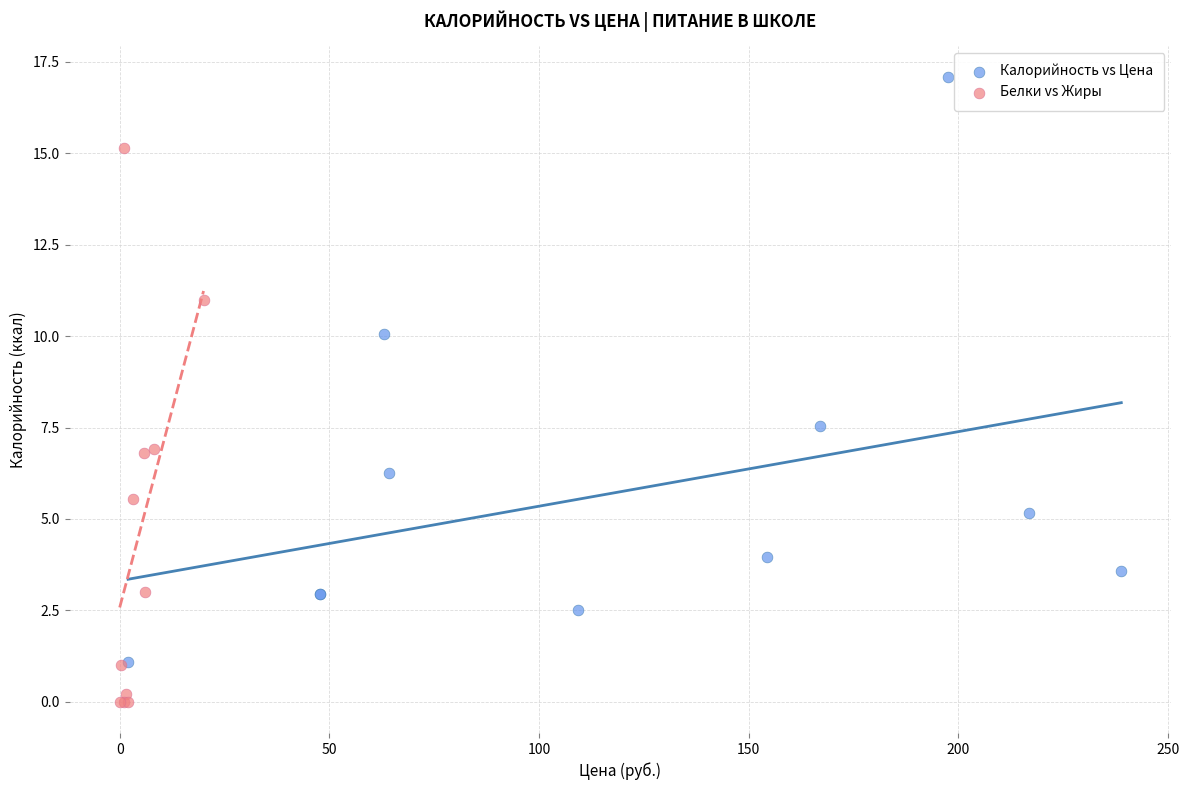

Which series has the largest Y range (max minus min)?

Калорийность vs Цена